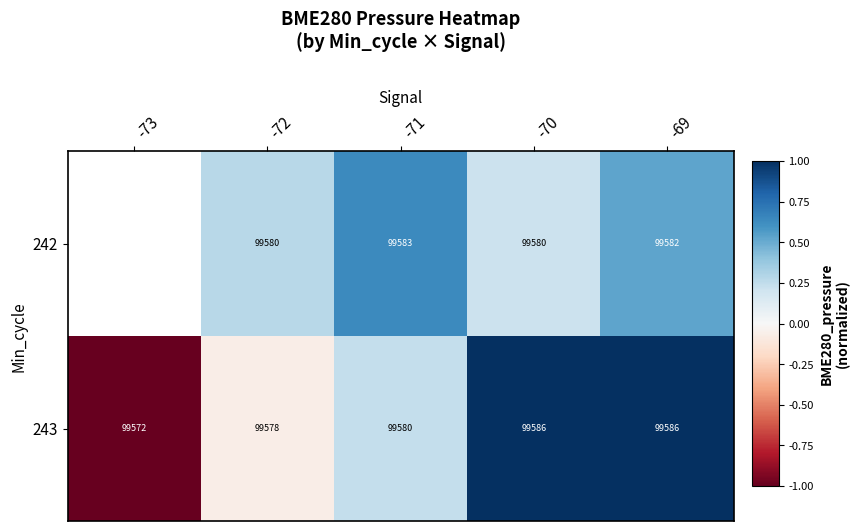

Rank the categories by 243 value from lowest to highest.

-73, -72, -71, -69, -70